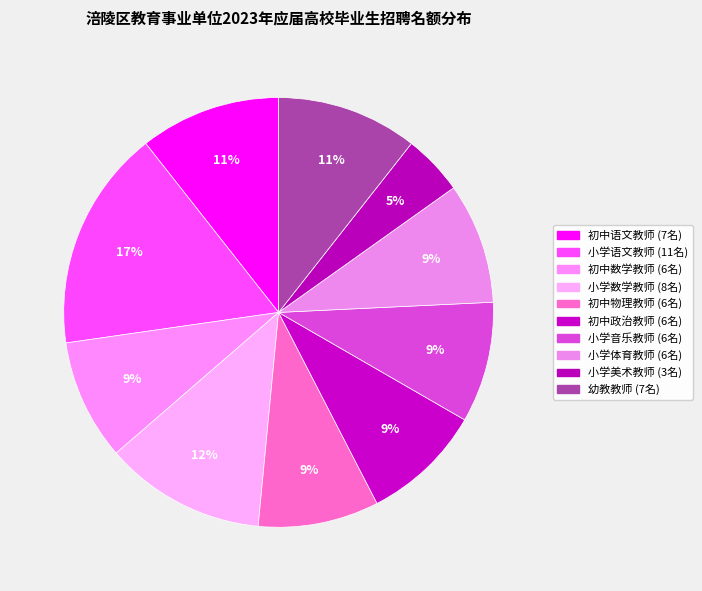

True or false: 幼教教师 accounts for 11% of the total.

True